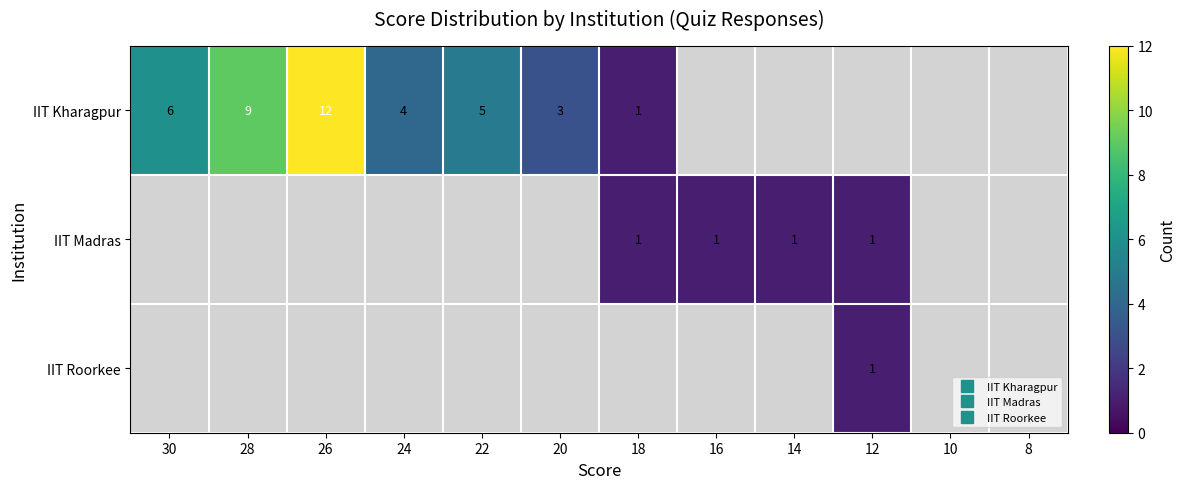

At how many categories does at least one series exceed 8?

2